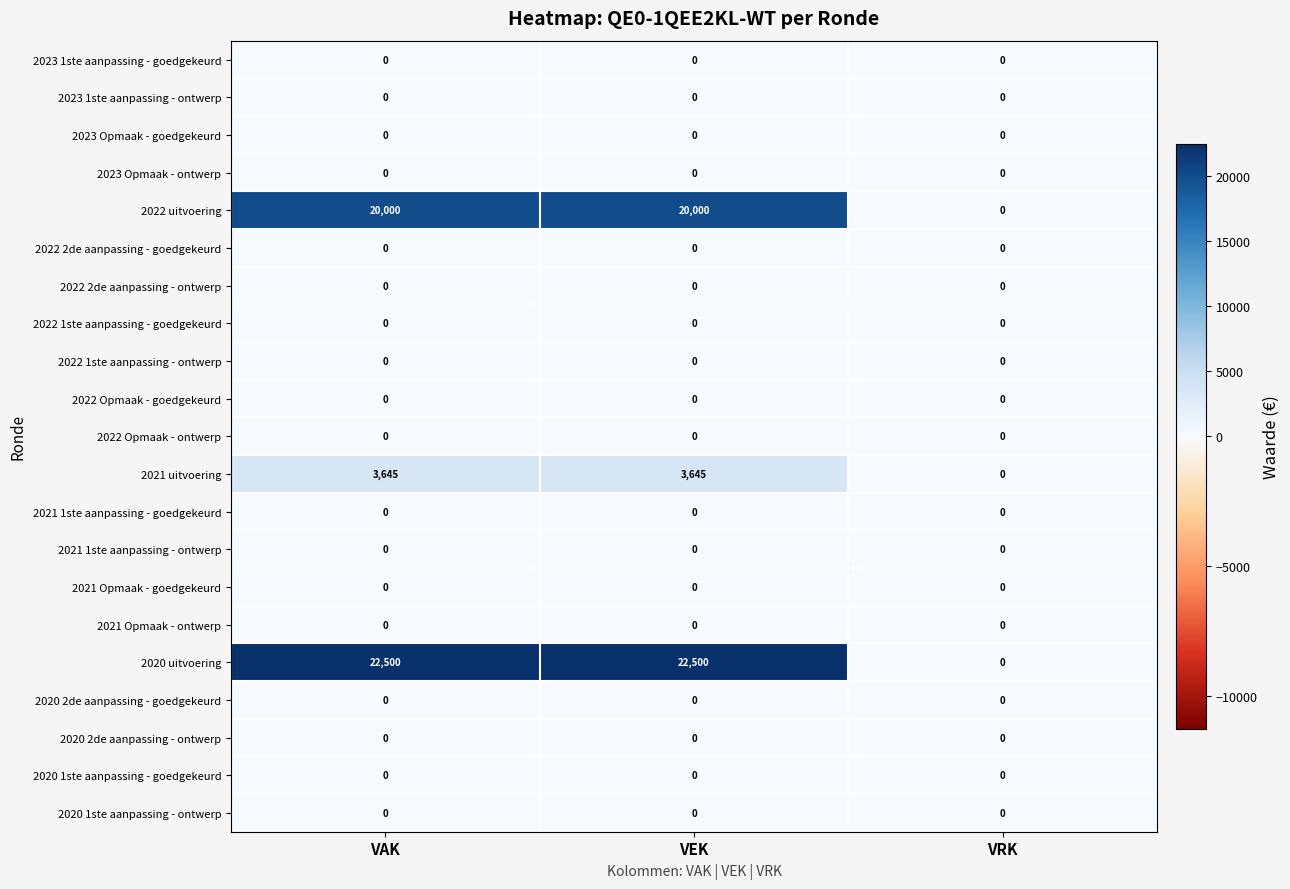

True or false: 2020 2de aanpassing - goedgekeurd has a value of 0 at VEK.

True